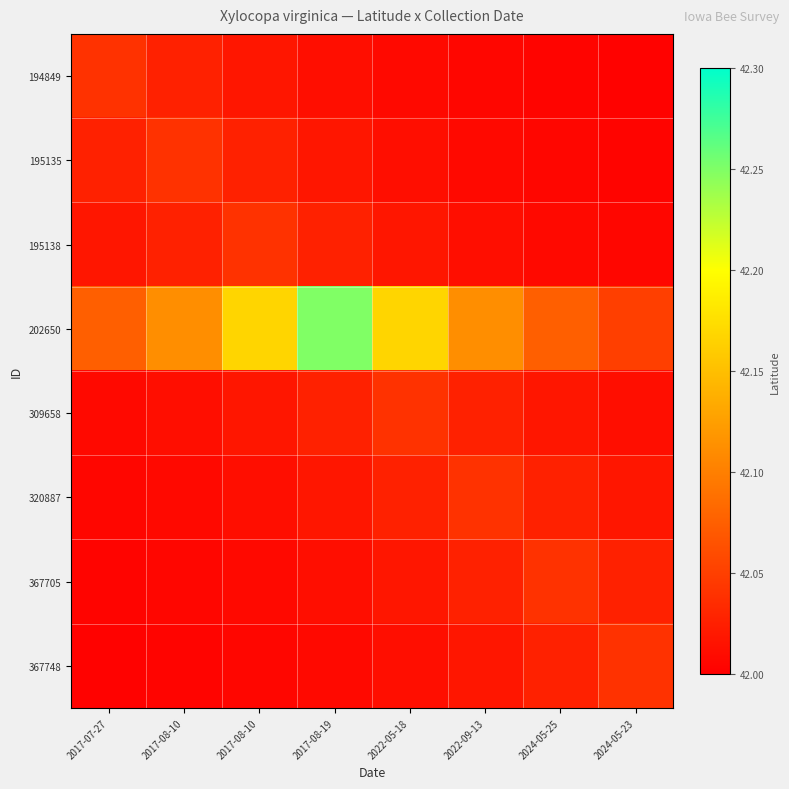

At which category is the sum across all series the highest?

2017-08-19